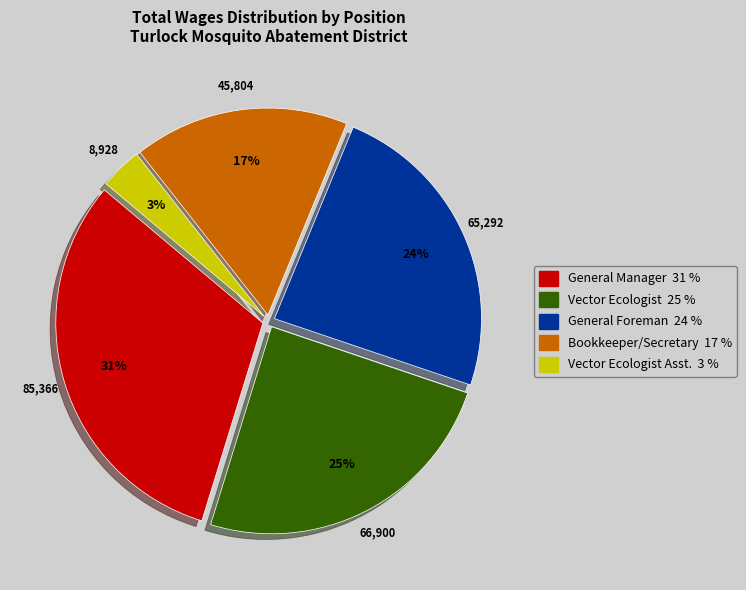

To the nearest percent, what is the difference between the largest and smallest slice percentages?

28%